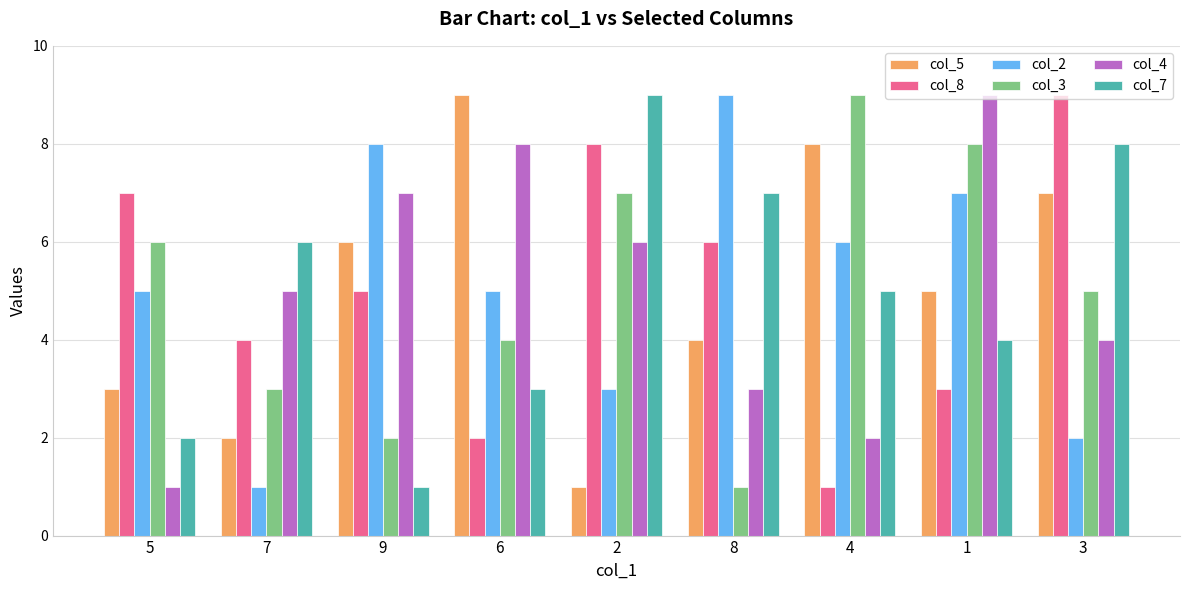

Are the bars horizontal?

No